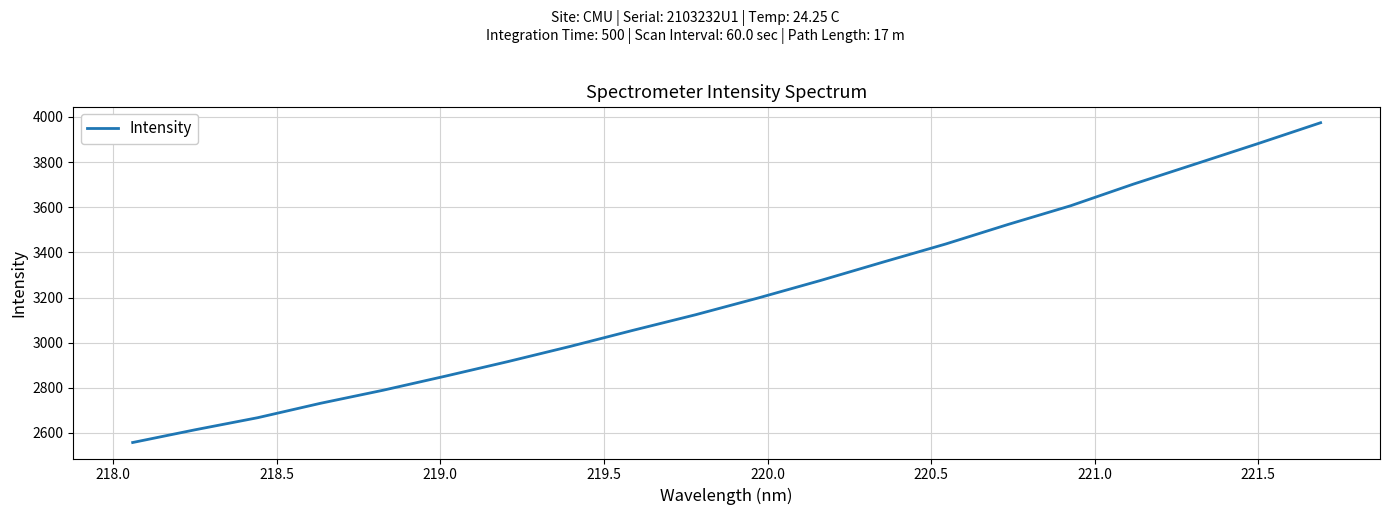

What is the greatest value displayed?

3974.4